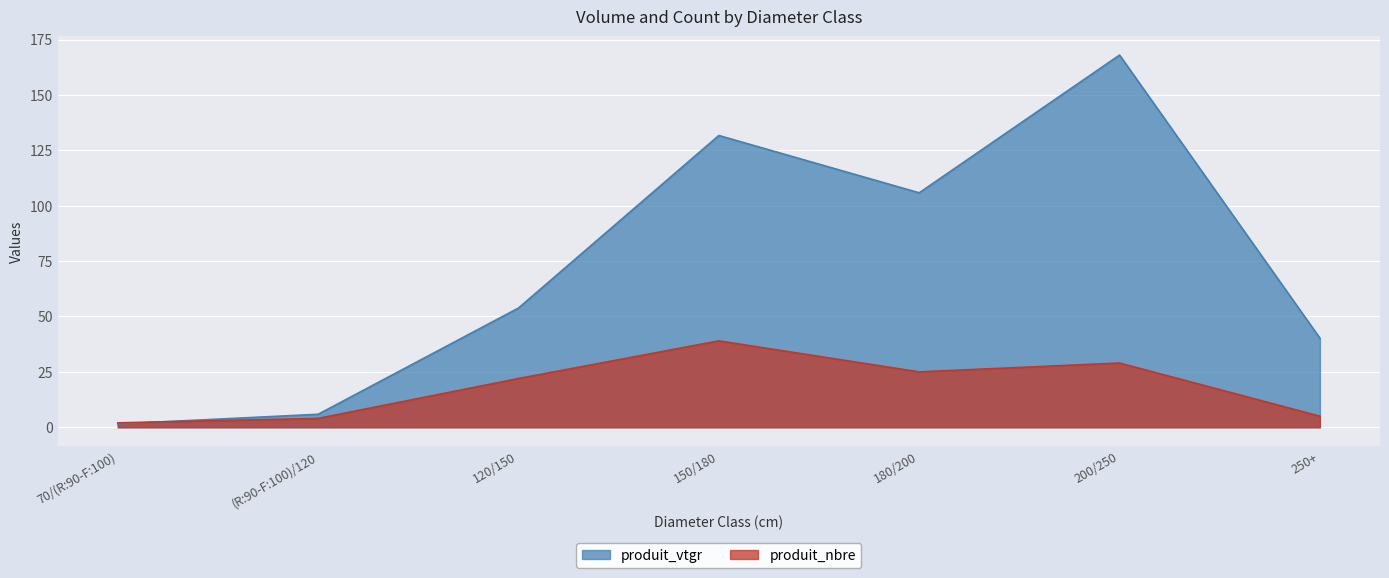

What is the difference between the maximum and minimum values in the produit_vtgr series?

166.5